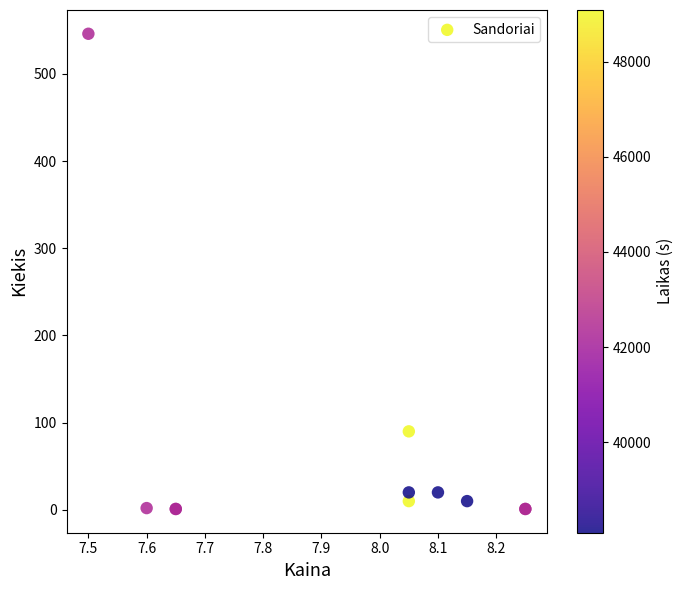

What Y value in the scatter plot is closest to 273?

90